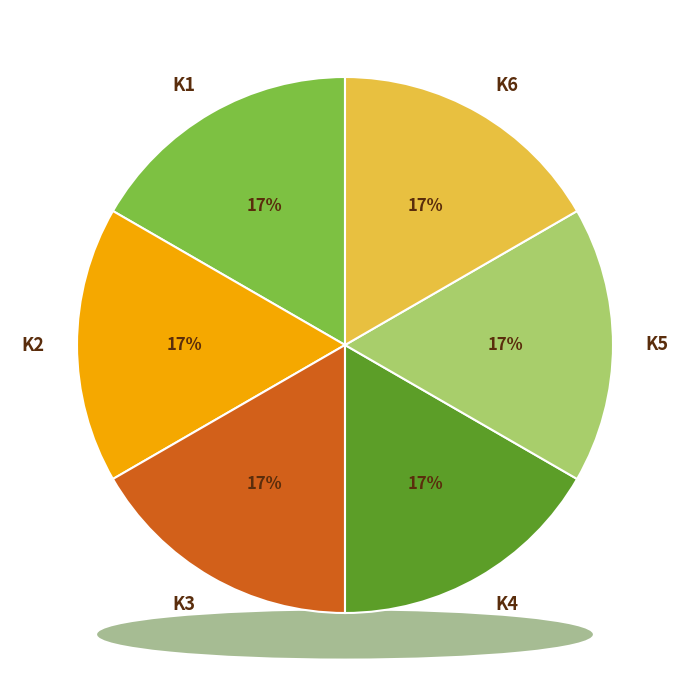

Is there a majority slice in this chart?

No